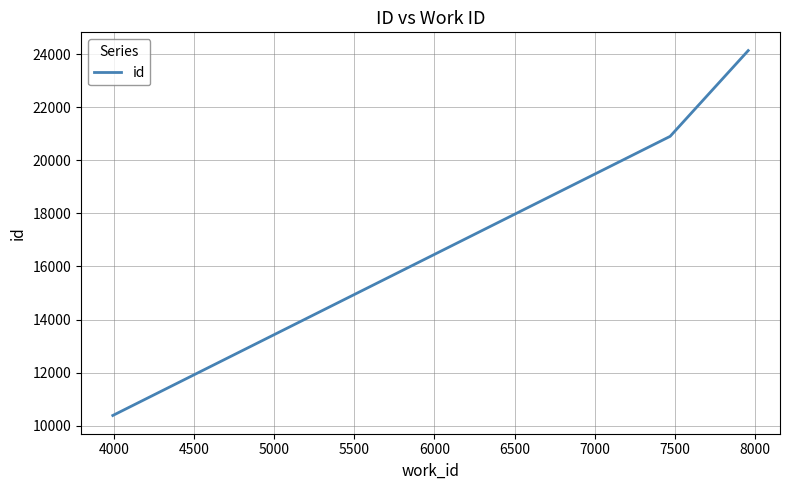

What is the greatest value displayed?

24130